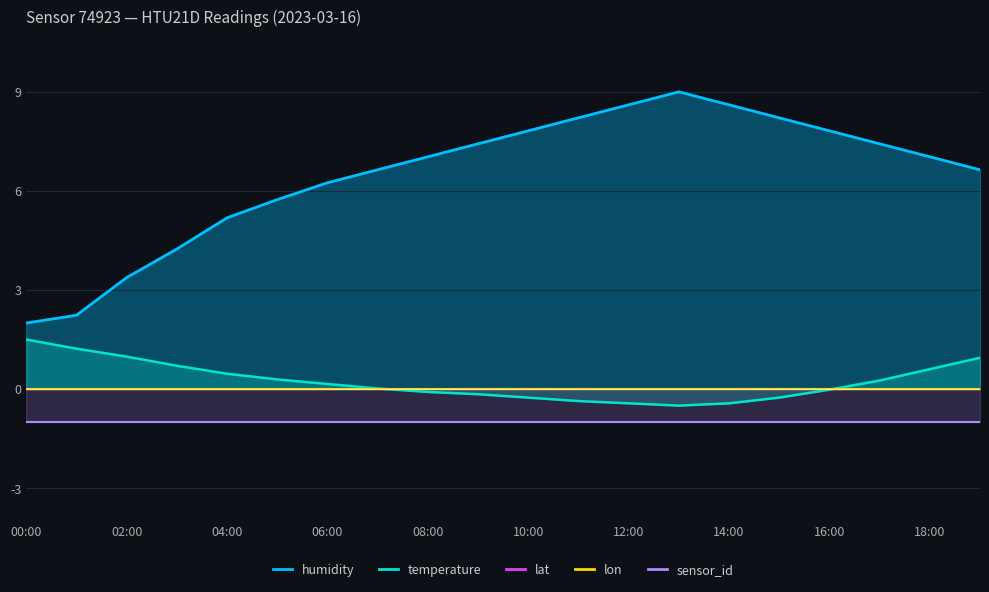

The sensor_id series shows -1.0 at 02:00. True or false?

True